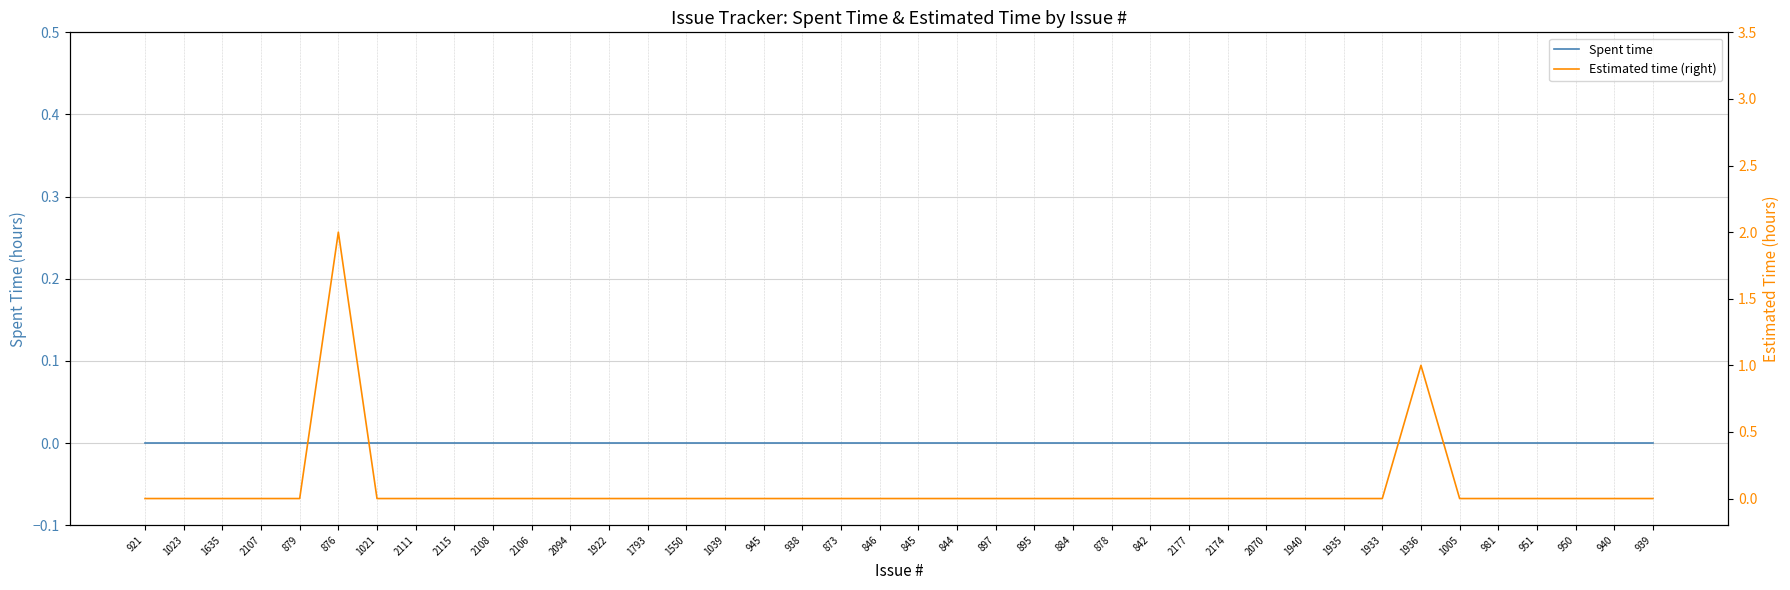

How many categories are shown in the chart?

40